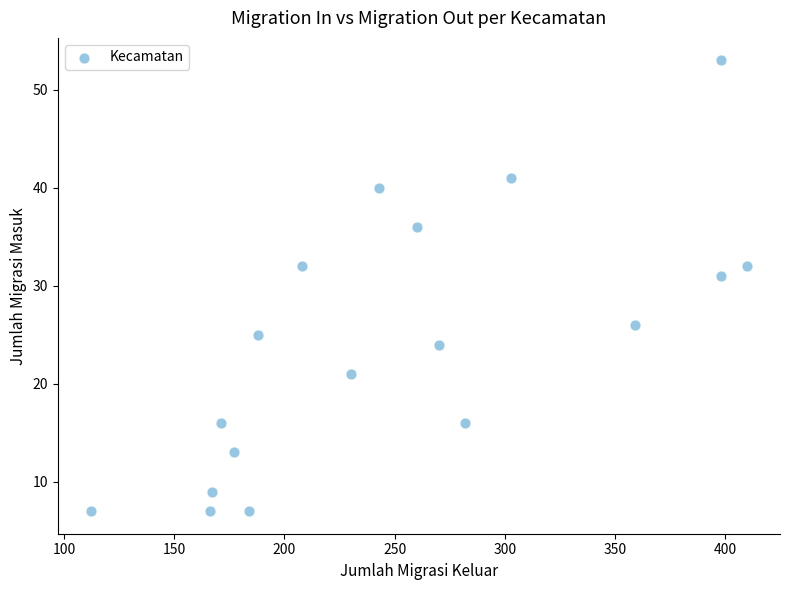

What Y value in the scatter plot is closest to 30?

31